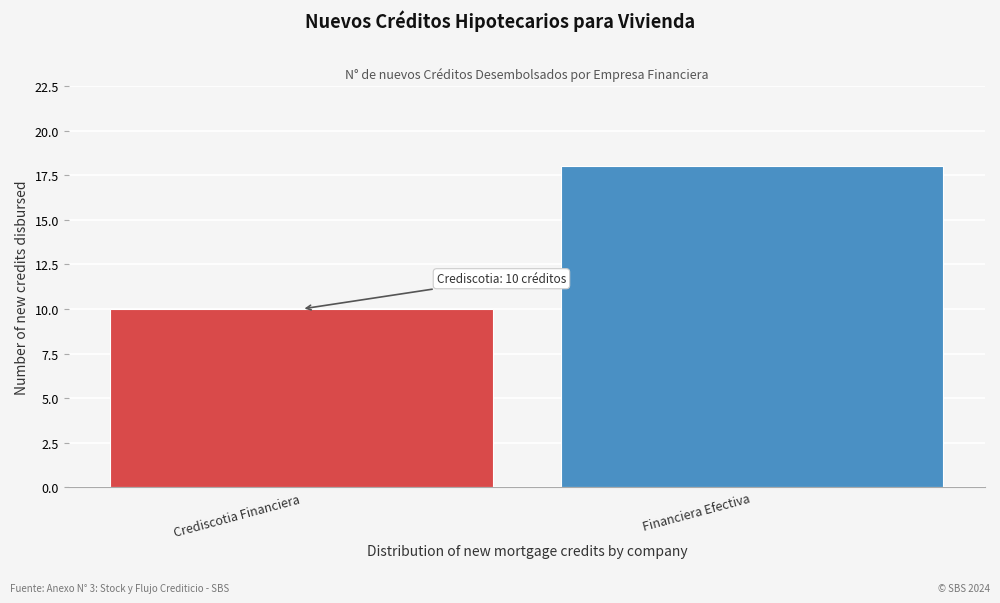

Reading left to right, what are all the values shown in this chart?

Crediscotia Financiera=10	Financiera Efectiva=18